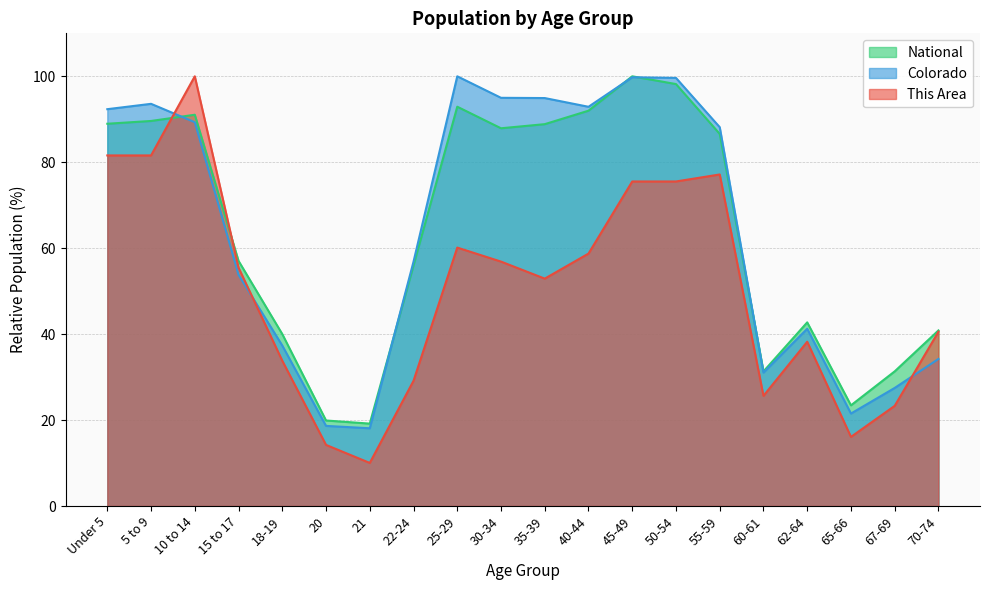

What is the approximate value of This Area at 35-39?

52.9